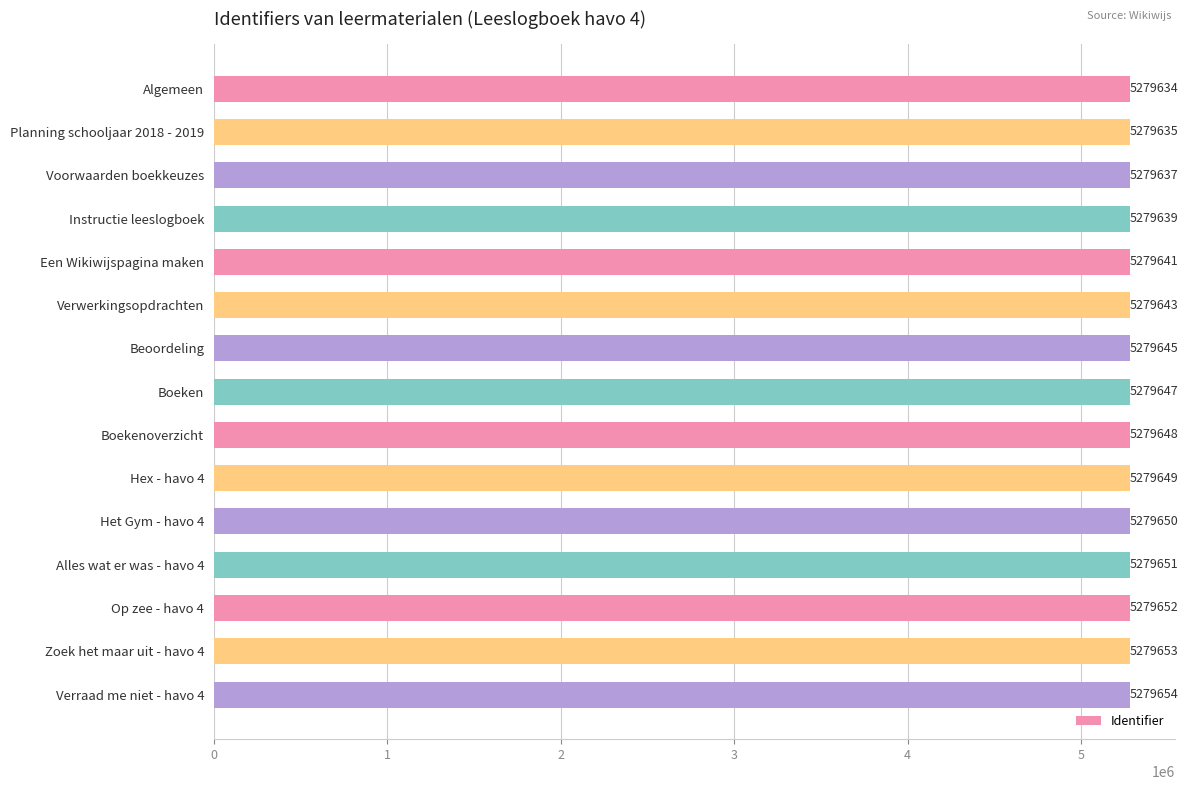

List the labels in order of value, largest first.

Verraad me niet - havo 4, Zoek het maar uit - havo 4, Op zee - havo 4, Alles wat er was - havo 4, Het Gym - havo 4, Hex - havo 4, Boekenoverzicht, Boeken, Beoordeling, Verwerkingsopdrachten, Een Wikiwijspagina maken, Instructie leeslogboek, Voorwaarden boekkeuzes, Planning schooljaar 2018 - 2019, Algemeen